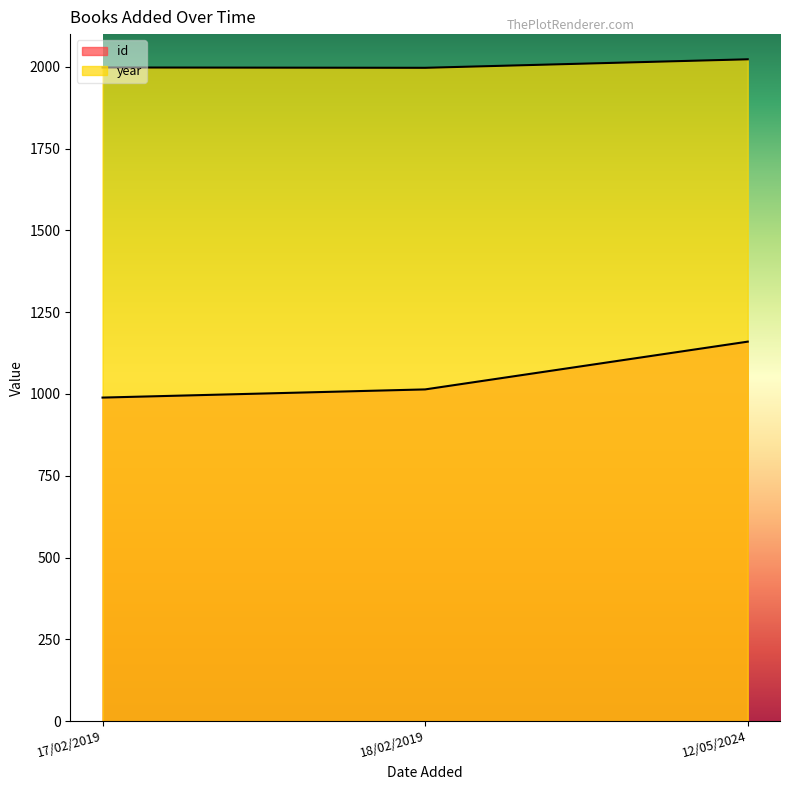

Rank the series by their maximum value, from lowest to highest.

id, year